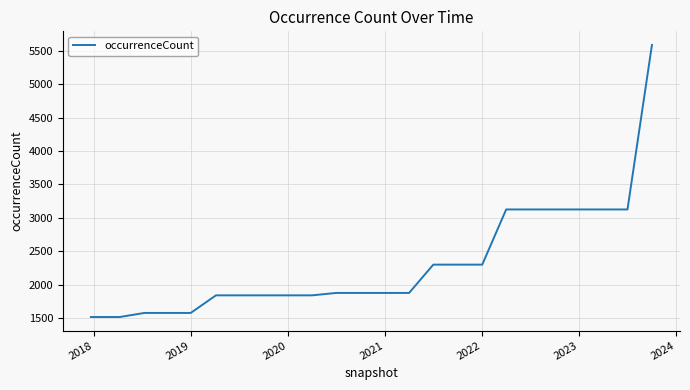

What is the difference between the maximum and minimum values?

4067